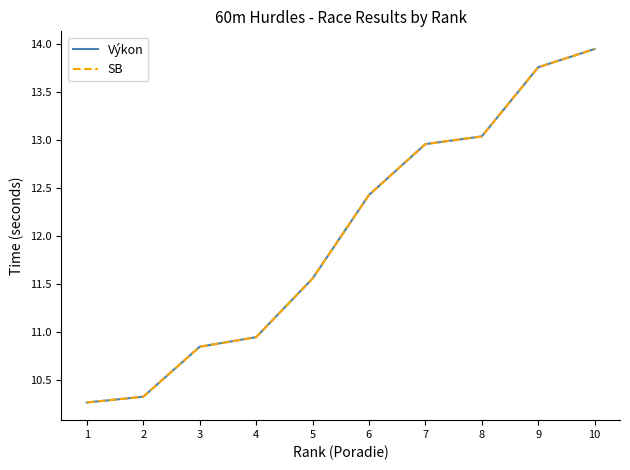

Is this an area chart (filled region under the line)?

No